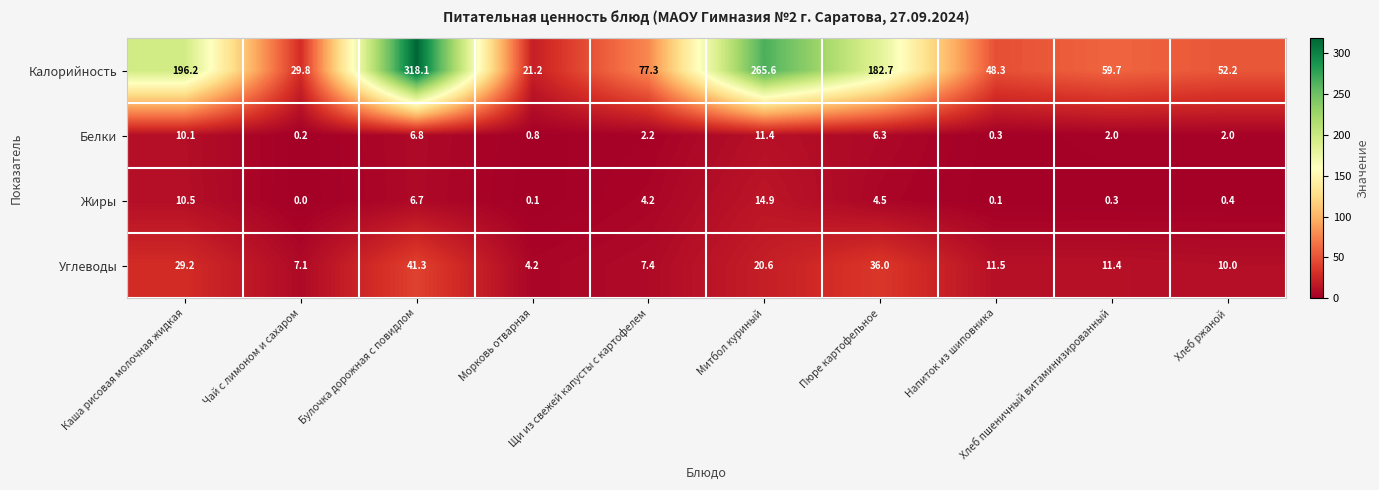

List the series in order of their peak value, highest first.

Калорийность, Углеводы, Жиры, Белки